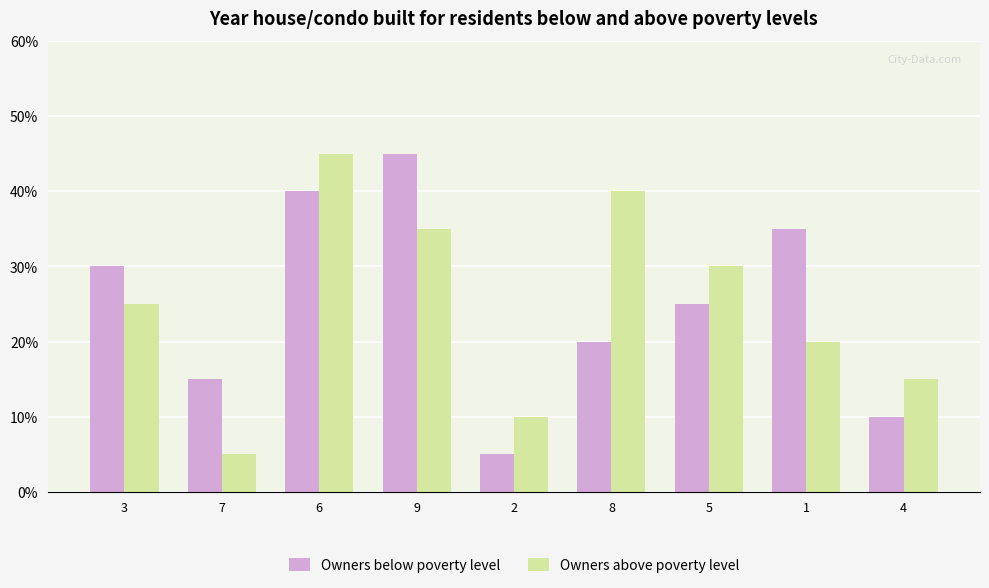

What is the value of the Owners above poverty level bar at the 7th from the left?

6